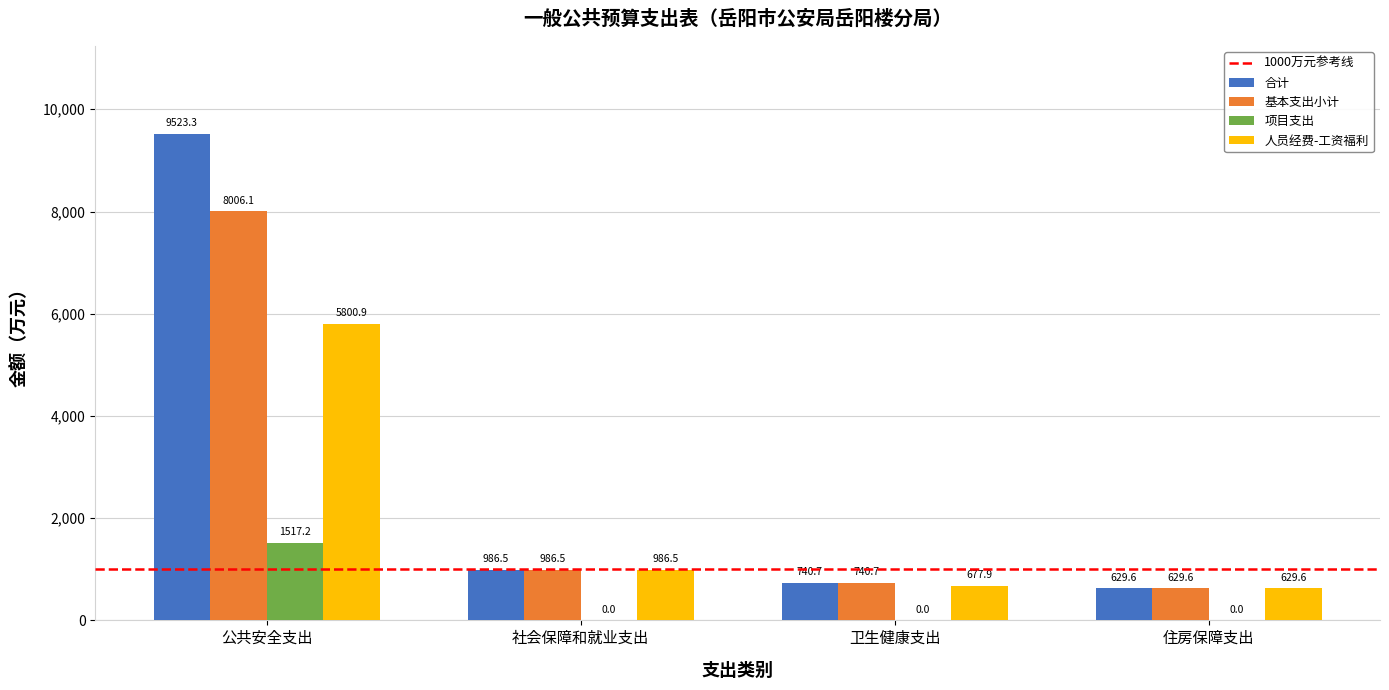

Which series has the largest total across all categories?

合计